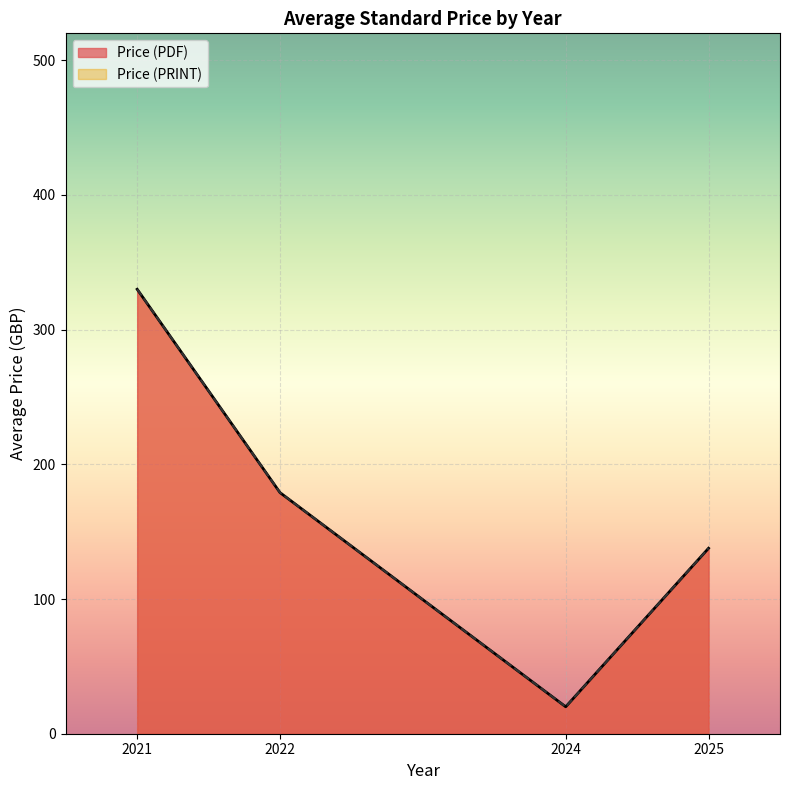

True or false: Price (PDF) has more than 2 interior local peaks.

False